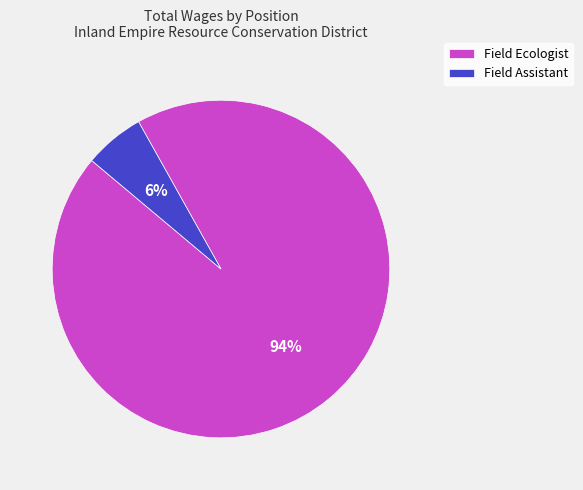

To the nearest percent, what is the difference between the largest and smallest slice percentages?

88%